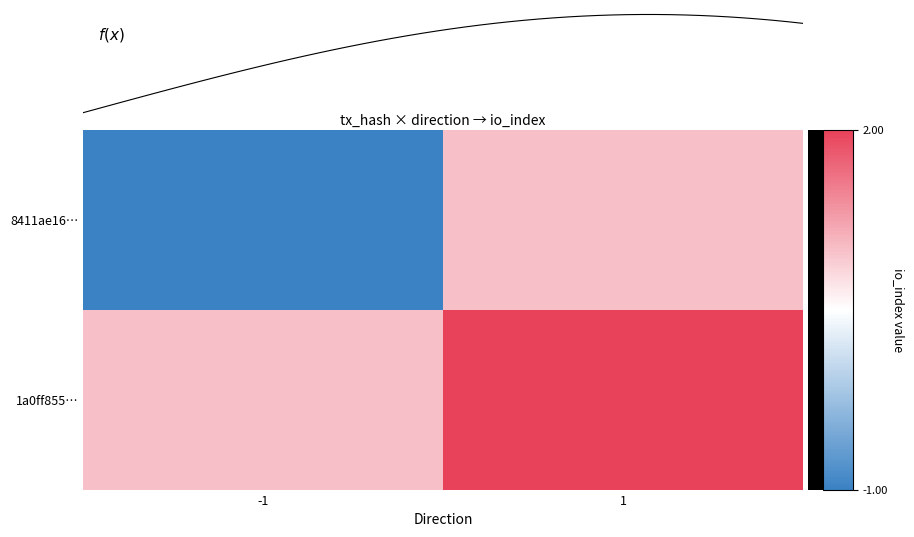

The 1a0ff855e6957b3b97dba74bff06f4f557bf2d2 series shows 1 at -1. True or false?

False